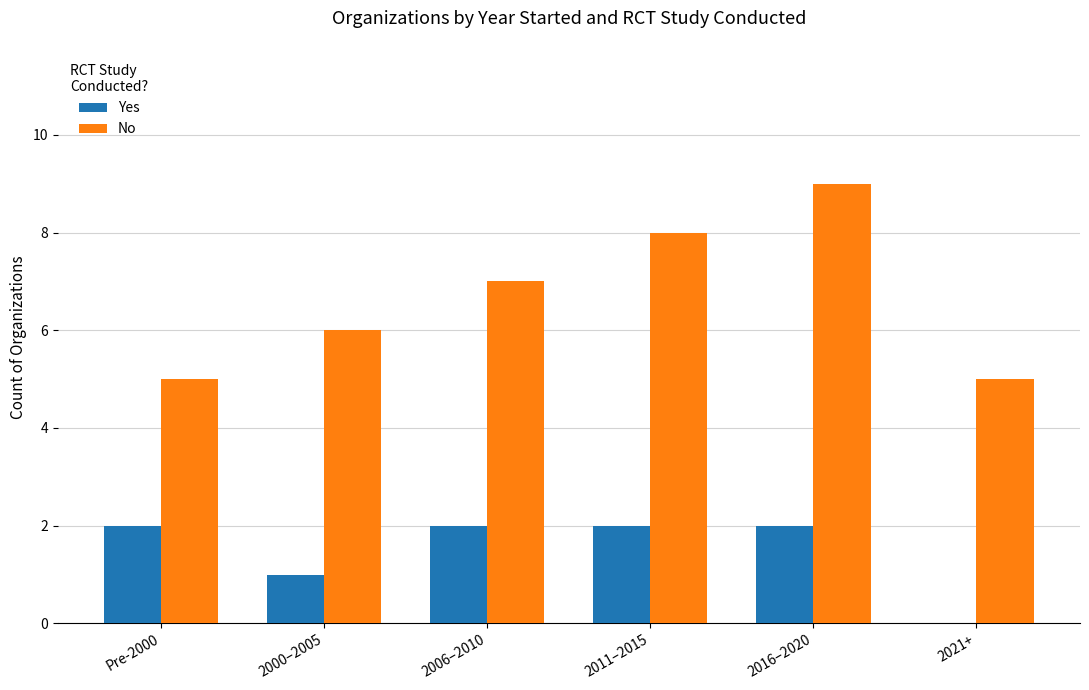

Is it true that Yes equals 1 at 2006–2010?

False